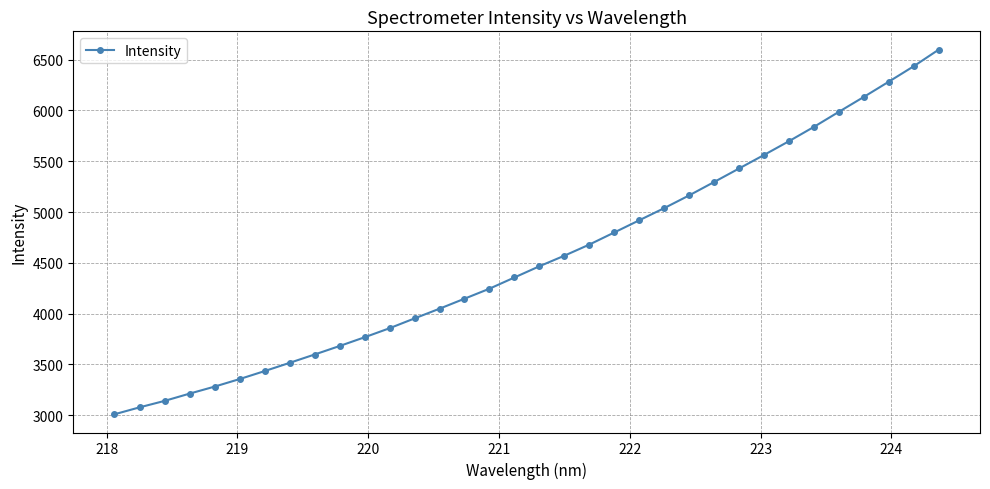

What is the value of the 30th point from the left?

5986.6